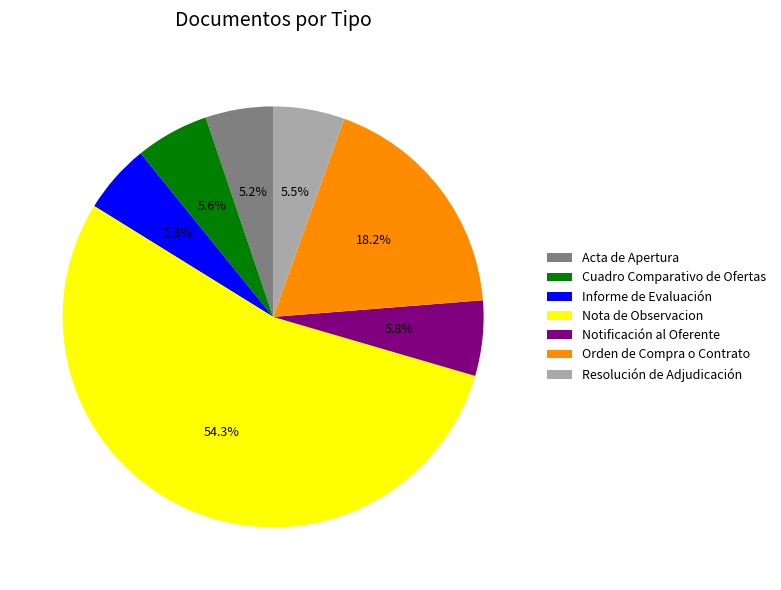

Which has a higher value, Cuadro Comparativo de Ofertas or Nota de Observacion?

Nota de Observacion